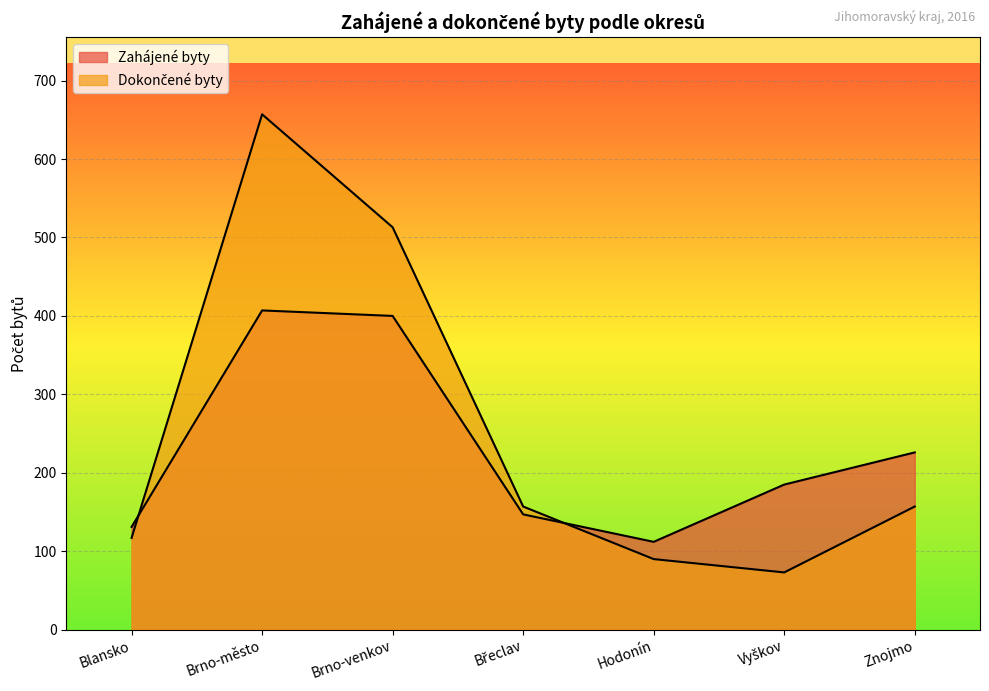

Where do Zahájené byty and Dokončené byty first cross each other?

Blansko and Brno-město